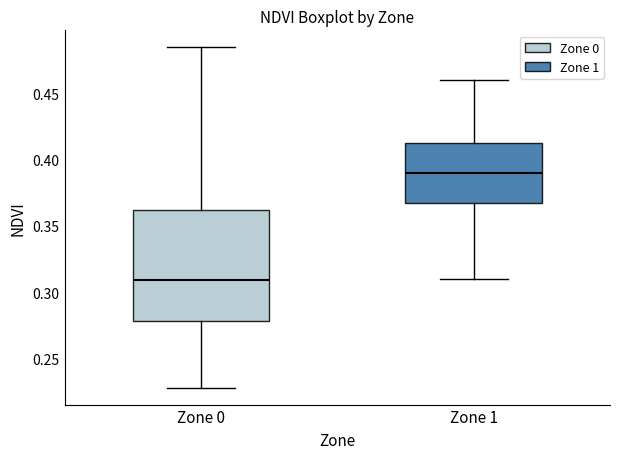

Reading left to right, read every box against the y-axis: the position of its median line, the range the box covers, and the ends of its whiskers. The values are not printed on the chart, so give them approximately, as read against the axis.

Zone 0: median 0.310, box 0.280 to 0.360, whiskers 0.230 to 0.485
Zone 1: median 0.390, box 0.370 to 0.415, whiskers 0.310 to 0.460